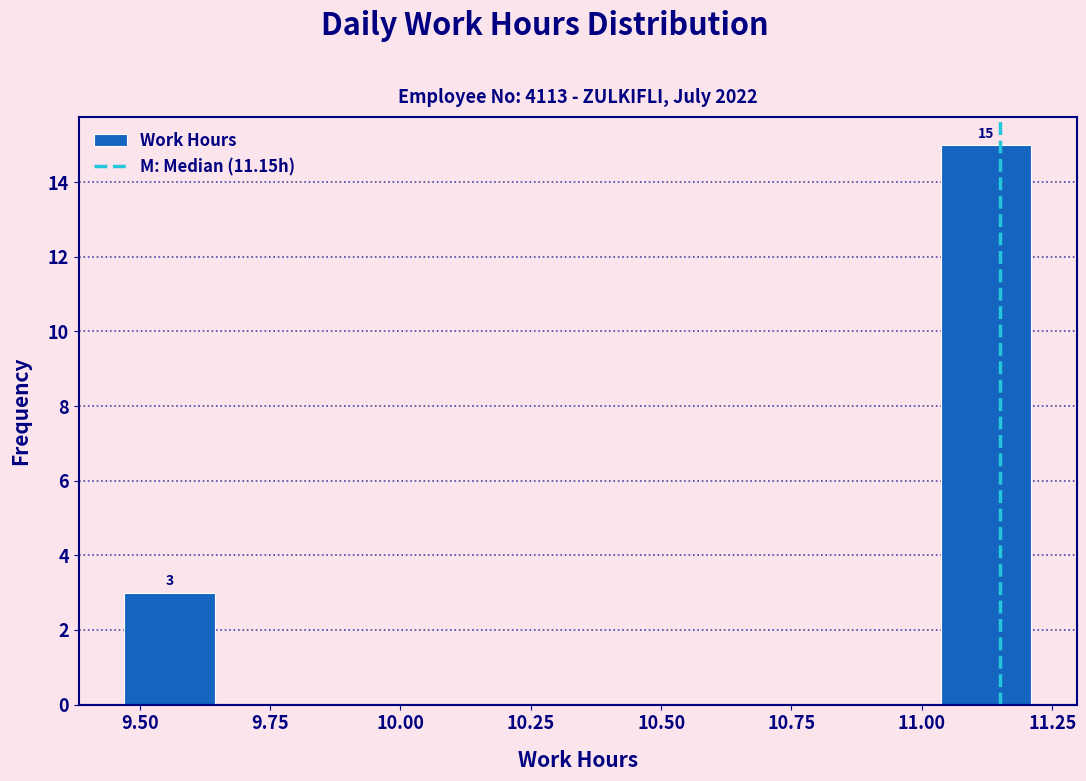

Read against the x-axis, roughly where is the centre of the tallest bar?

11.10